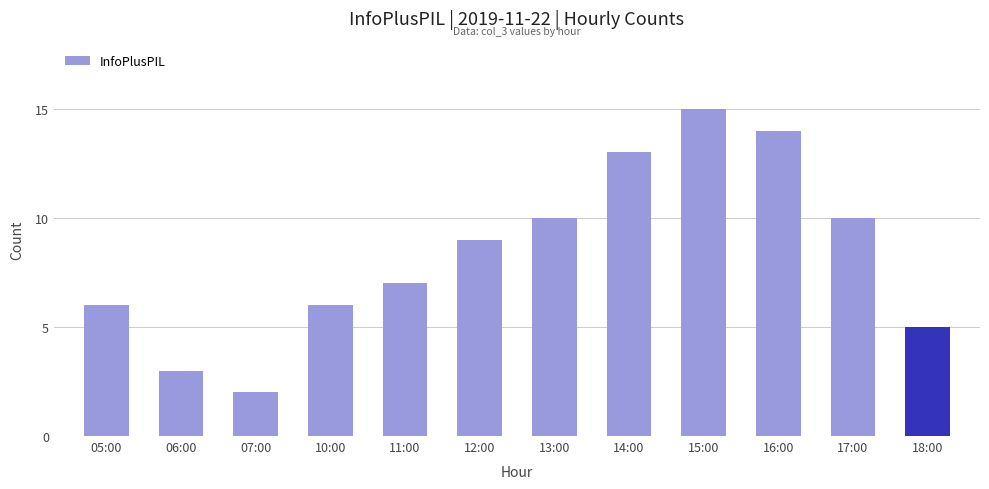

How many data points are less than 9?

6